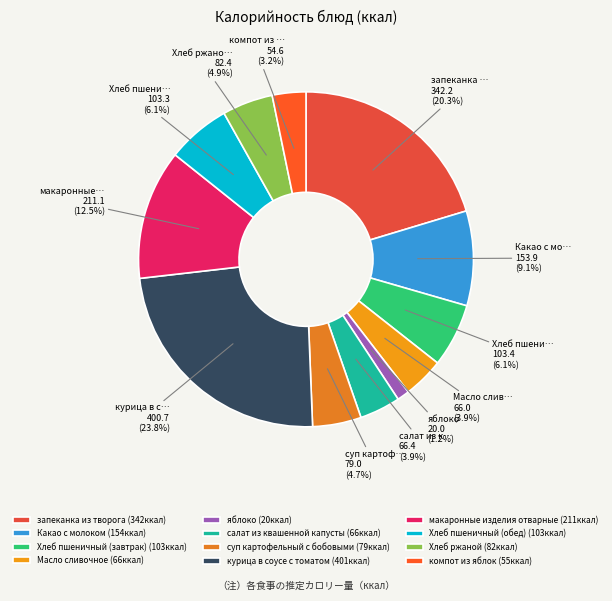

True or false: Масло сливочное accounts for 4% of the total.

True